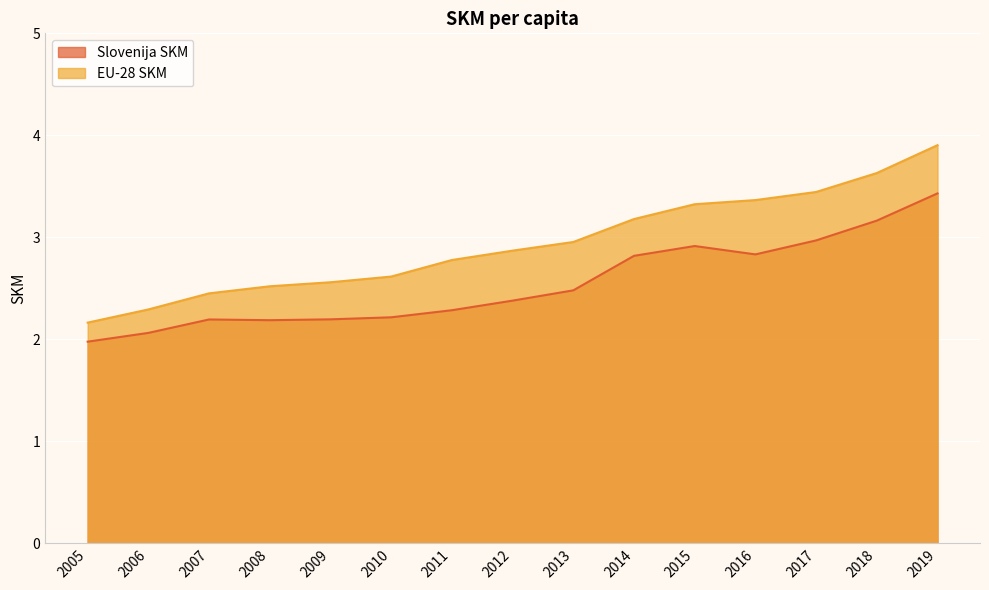

Is it true that EU-28 SKM equals 2.3 at 2006?

True